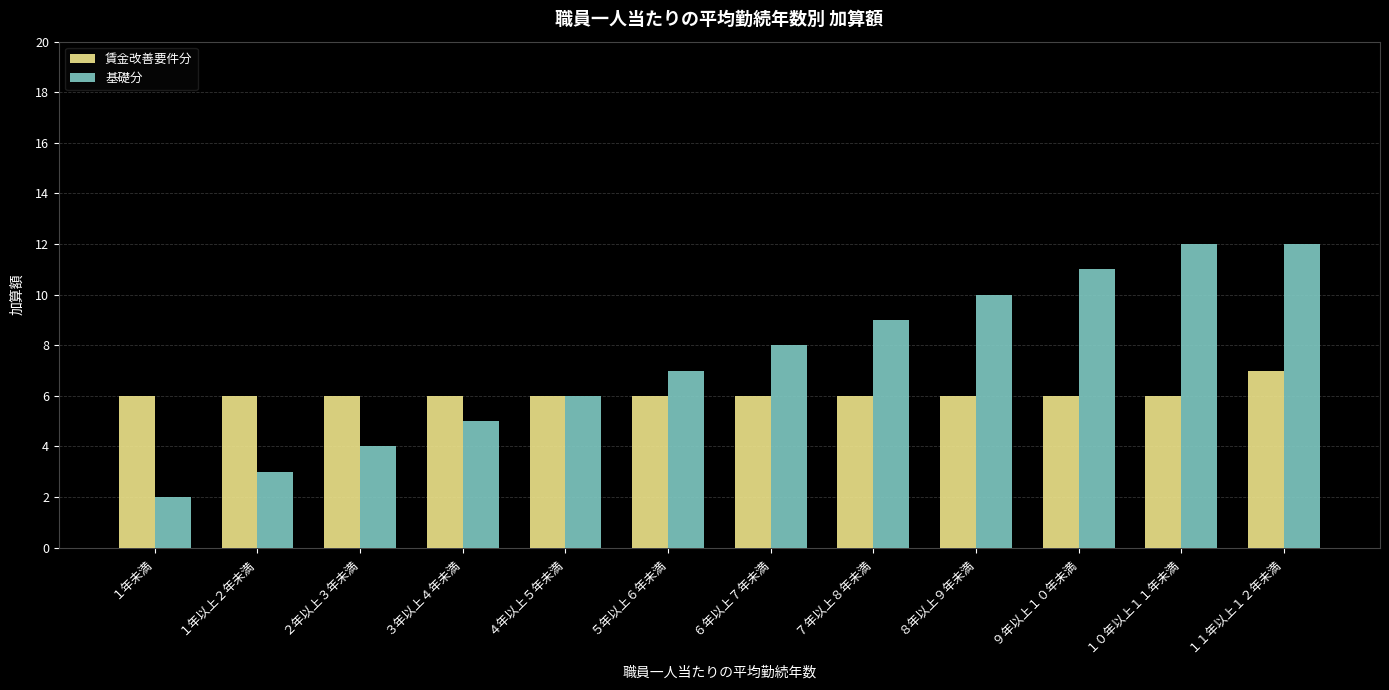

Which series has the widest spread of values?

基礎分